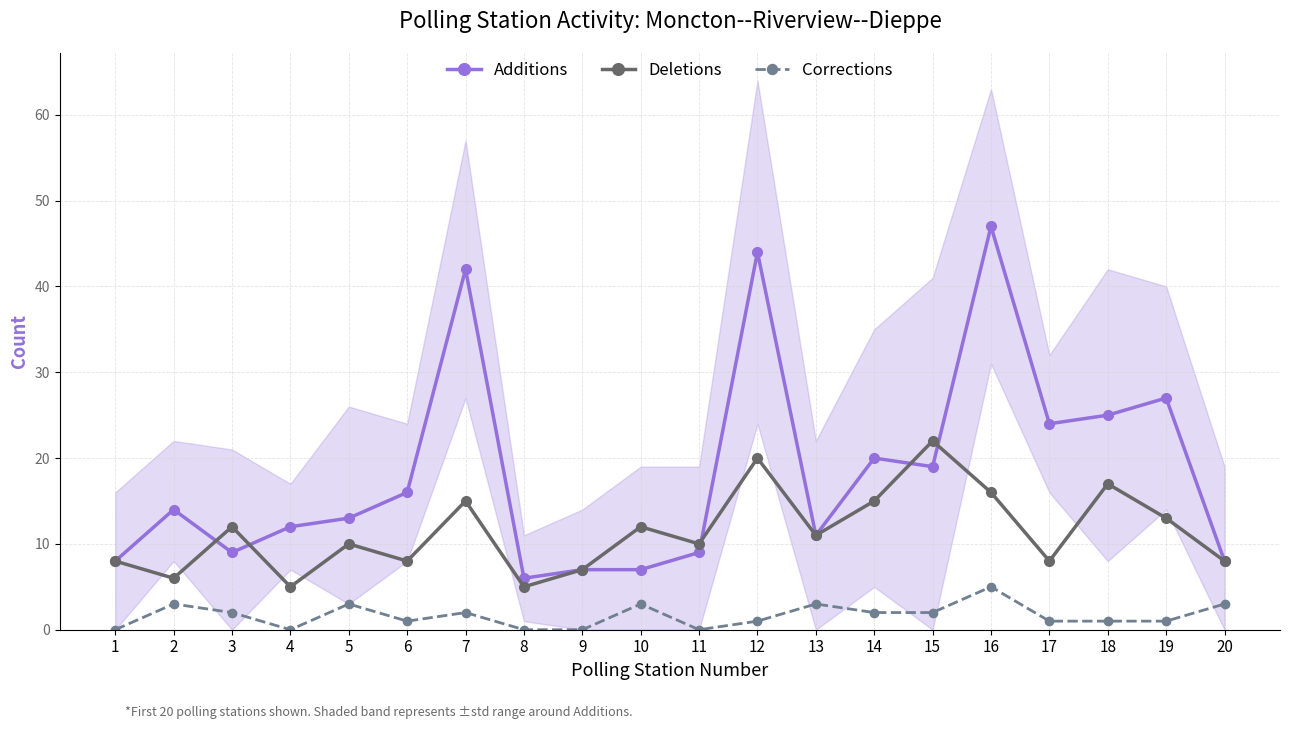

The value of Additions at 12 is 69. True or false?

False